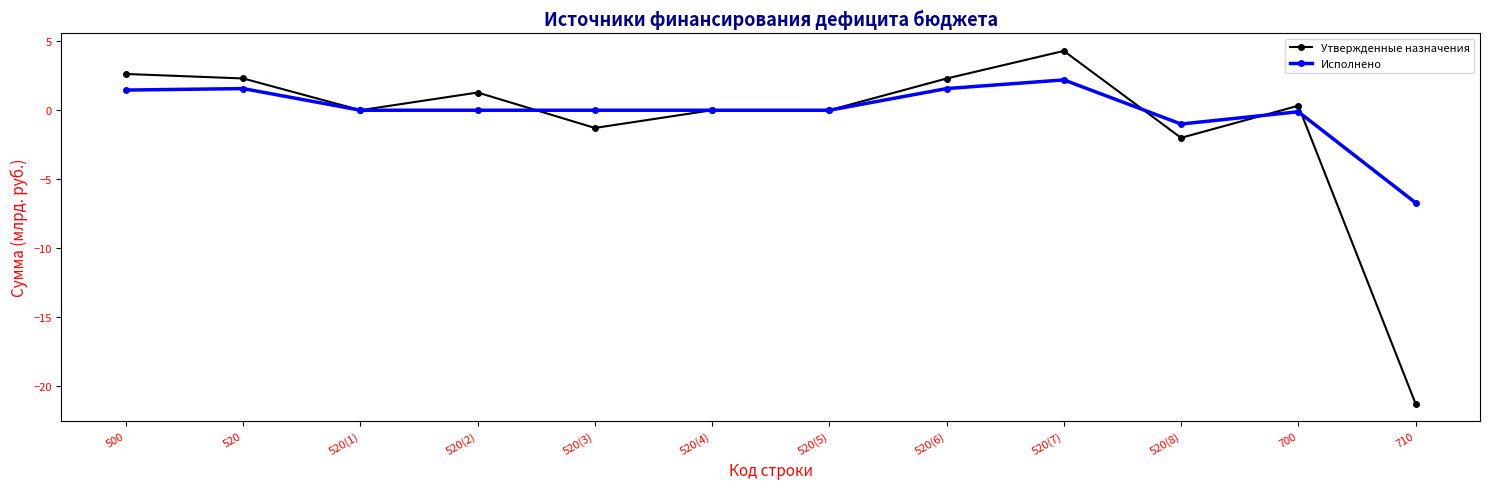

What is the lowest value of the Исполнено series?

-6.7